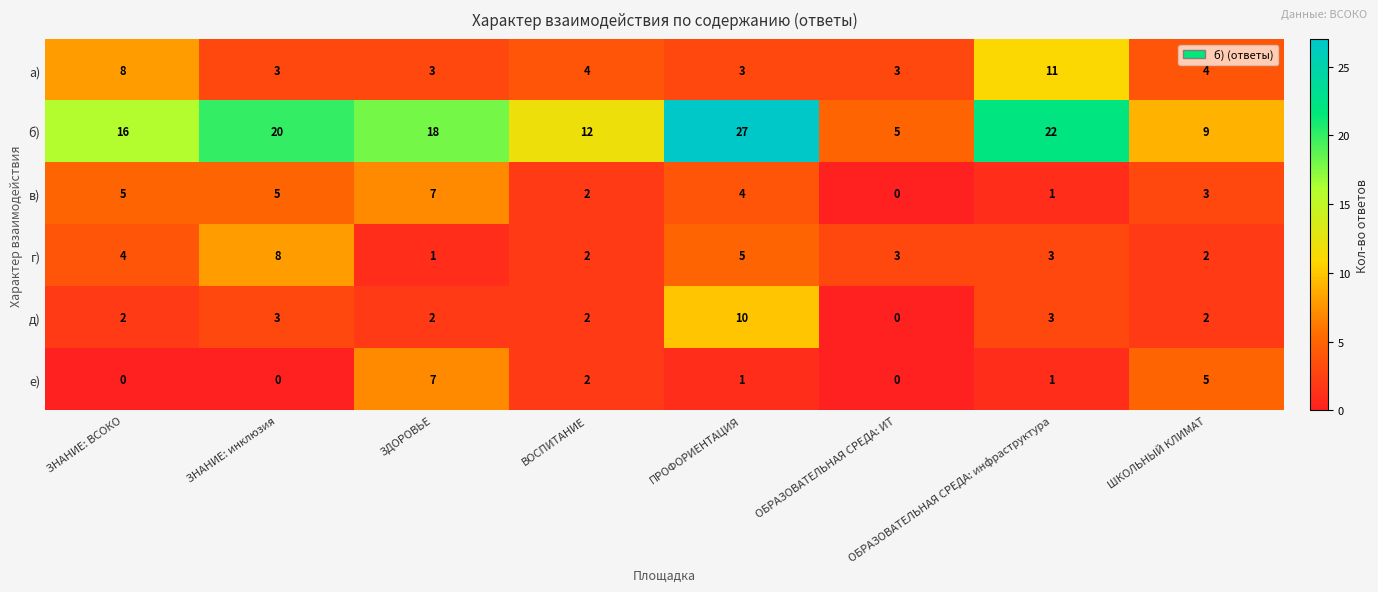

List the labels in order of б) value, smallest first.

ОБРАЗОВАТЕЛЬНАЯ СРЕДА: ИТ, ШКОЛЬНЫЙ КЛИМАТ, ВОСПИТАНИЕ, ЗНАНИЕ: ВСОКО, ЗДОРОВЬЕ, ЗНАНИЕ: инклюзия, ОБРАЗОВАТЕЛЬНАЯ СРЕДА: инфраструктура, ПРОФОРИЕНТАЦИЯ